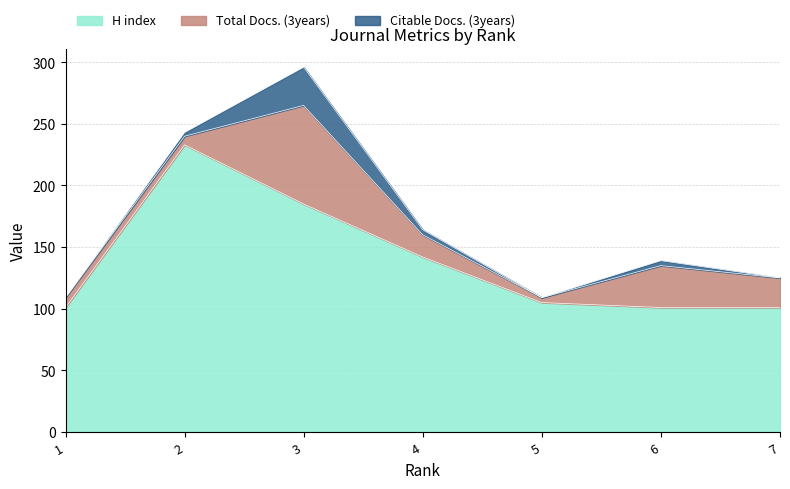

True or false: Total Docs. (3years) and Citable Docs. (3years) cross at least once.

False